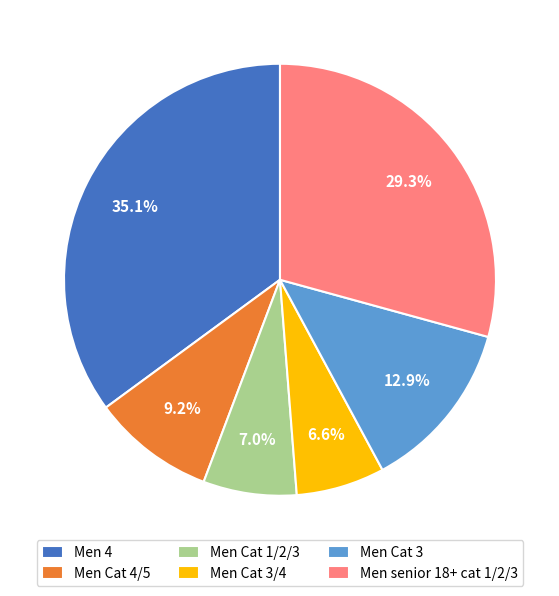

True or false: Men Cat 3/4 accounts for 7% of the total.

True